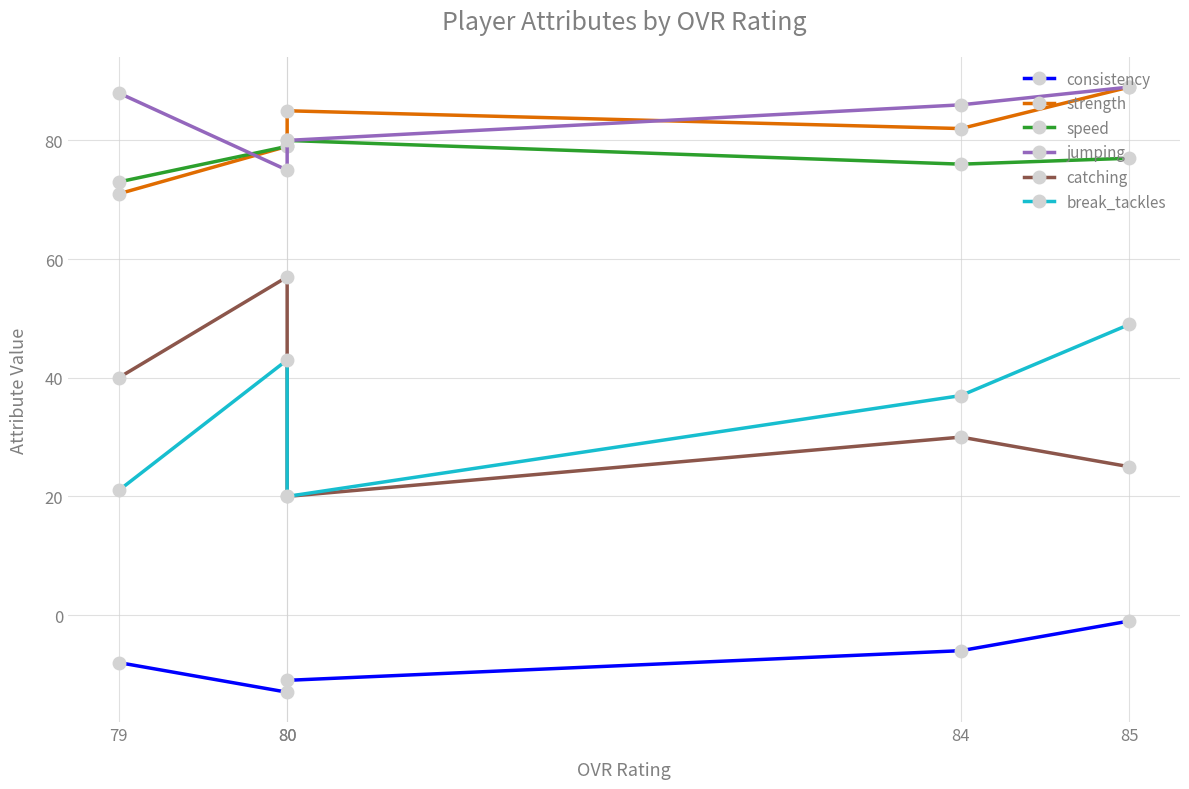

How many lines are shown in the chart?

6